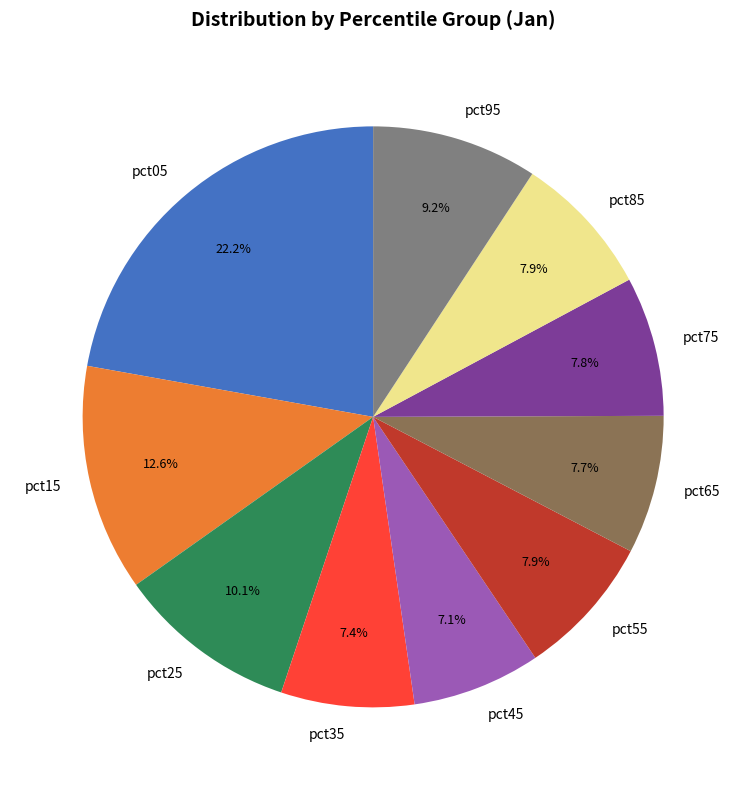

Is there a majority slice in this chart?

No